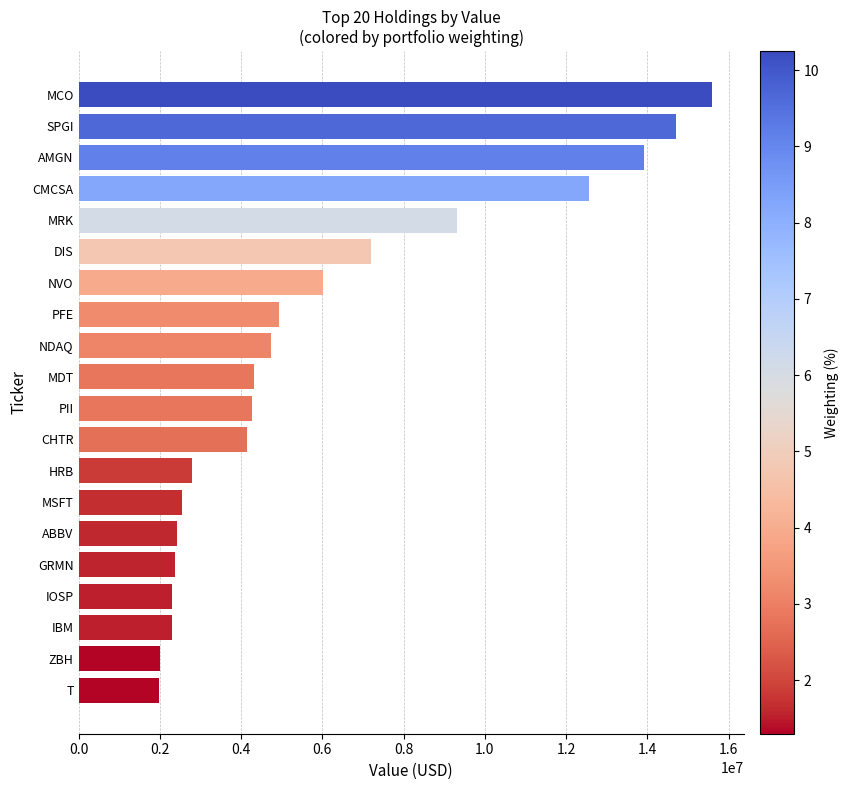

What is the smallest value displayed?

1972276